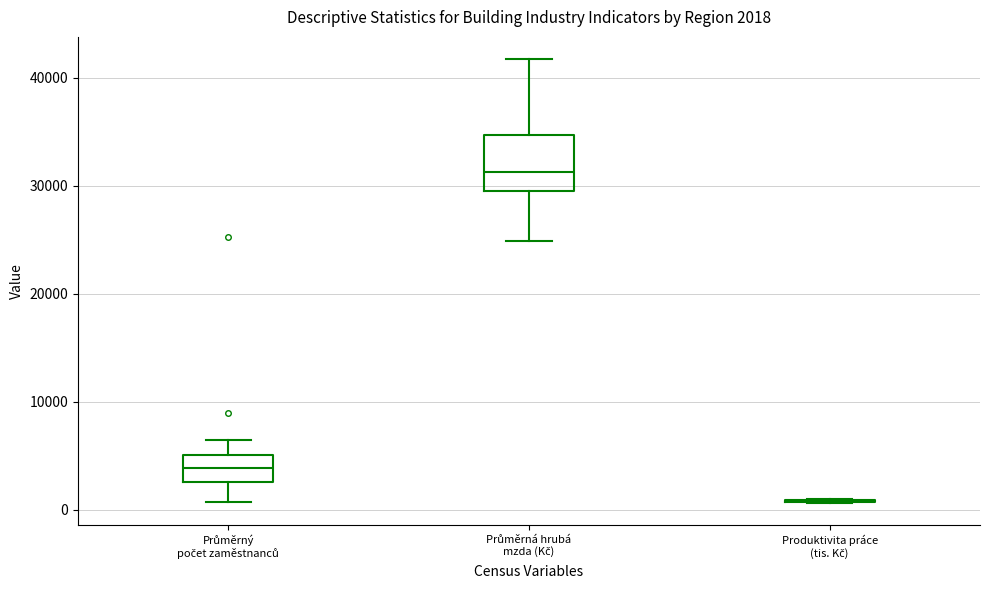

Which box is the tallest, from its lower edge to its upper edge?

Průměrná hrubá mzda (Kč)